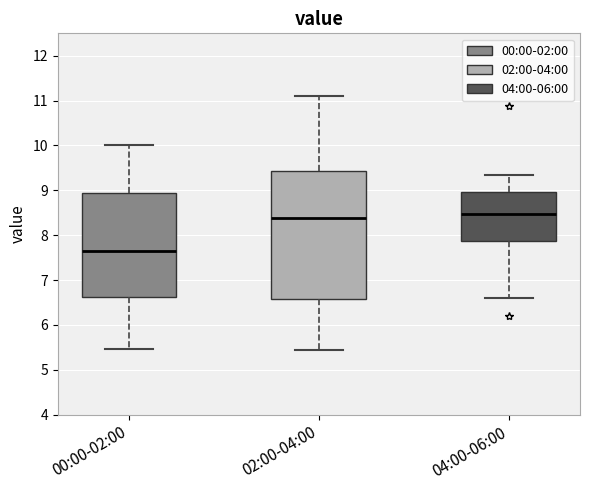

Where is the upper edge of the box for 02:00-04:00 on the y-axis? The values are not printed on the chart, so give them approximately, as read against the axis.

9.4